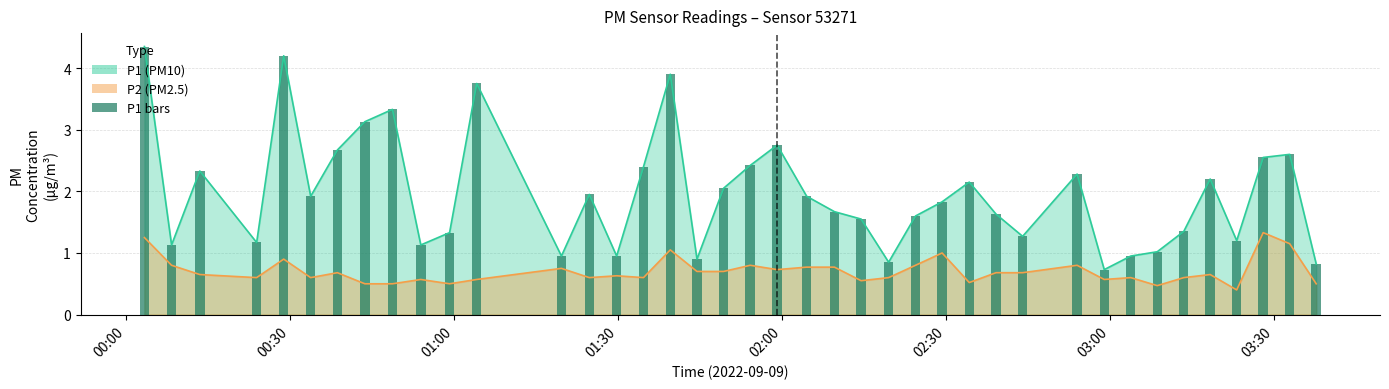

Reading left to right, what are all the values shown in this chart?

4.3	1.1	2.3	1.2	4.2	1.9	2.7	3.1	3.3	1.1	1.3	3.8	0.9	1.9	0.9	2.4	3.9	0.9	2.0	2.4	2.8	1.9	1.7	1.6	0.8	1.6	1.8	2.1	1.6	1.3	2.3	0.7	0.9	1.0	1.4	2.2	1.2	2.5	2.6	0.8